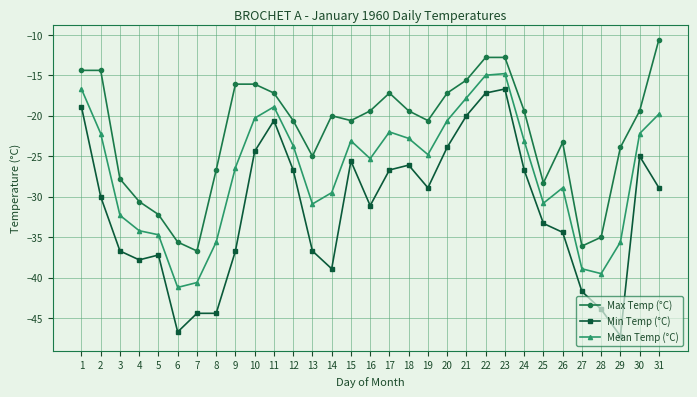

How many series are shown in this chart?

3